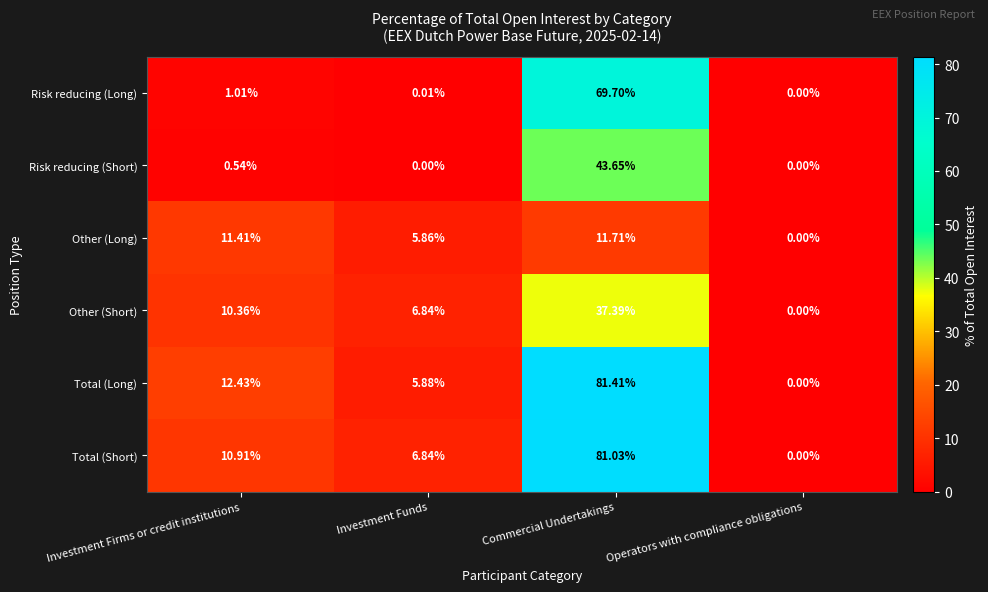

Which category has the highest value across all series?

Commercial Undertakings